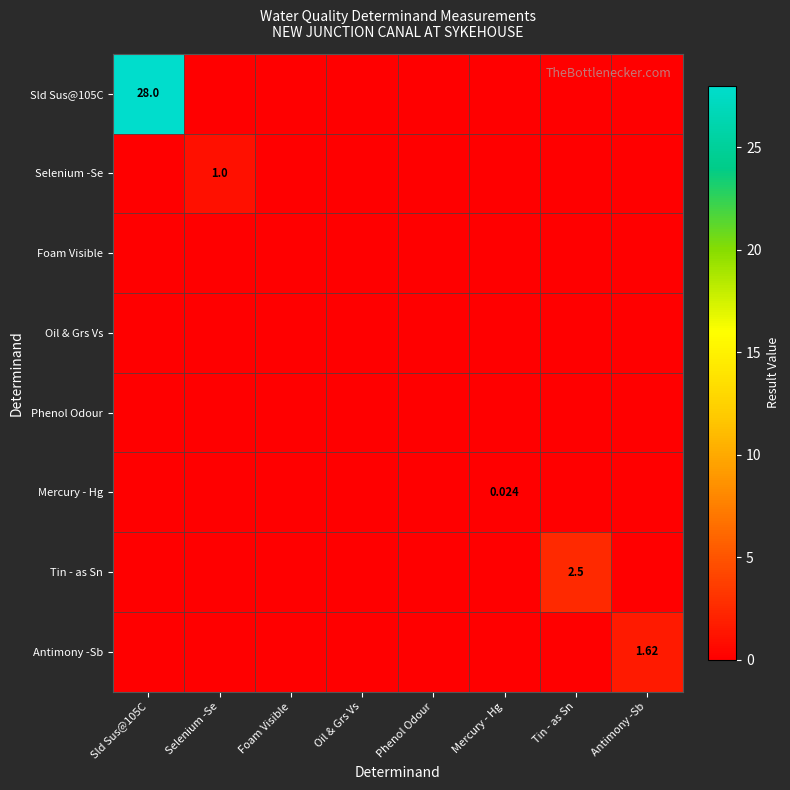

At how many categories does at least one series exceed 7?

1